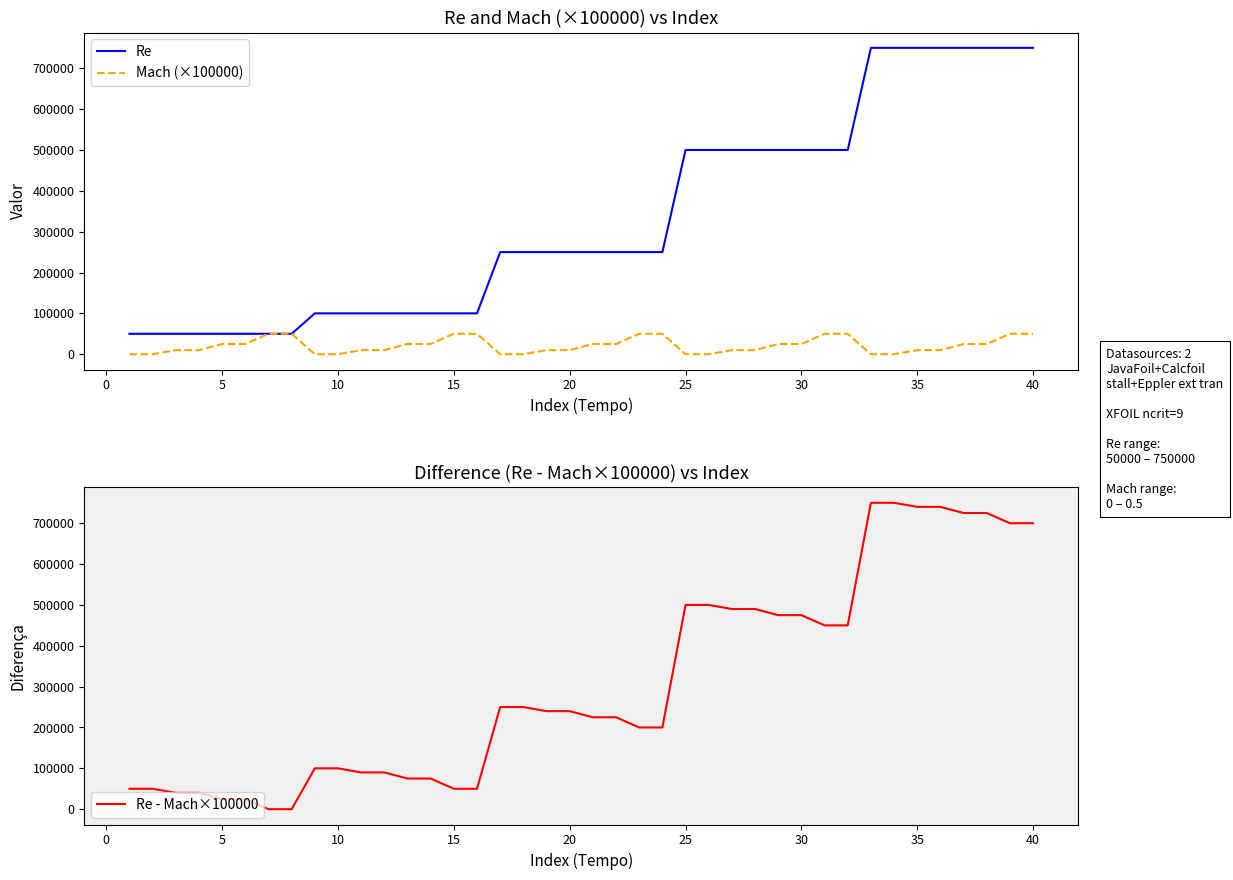

True or false: Mach (×100000) has a value of 25000 at 30.

True